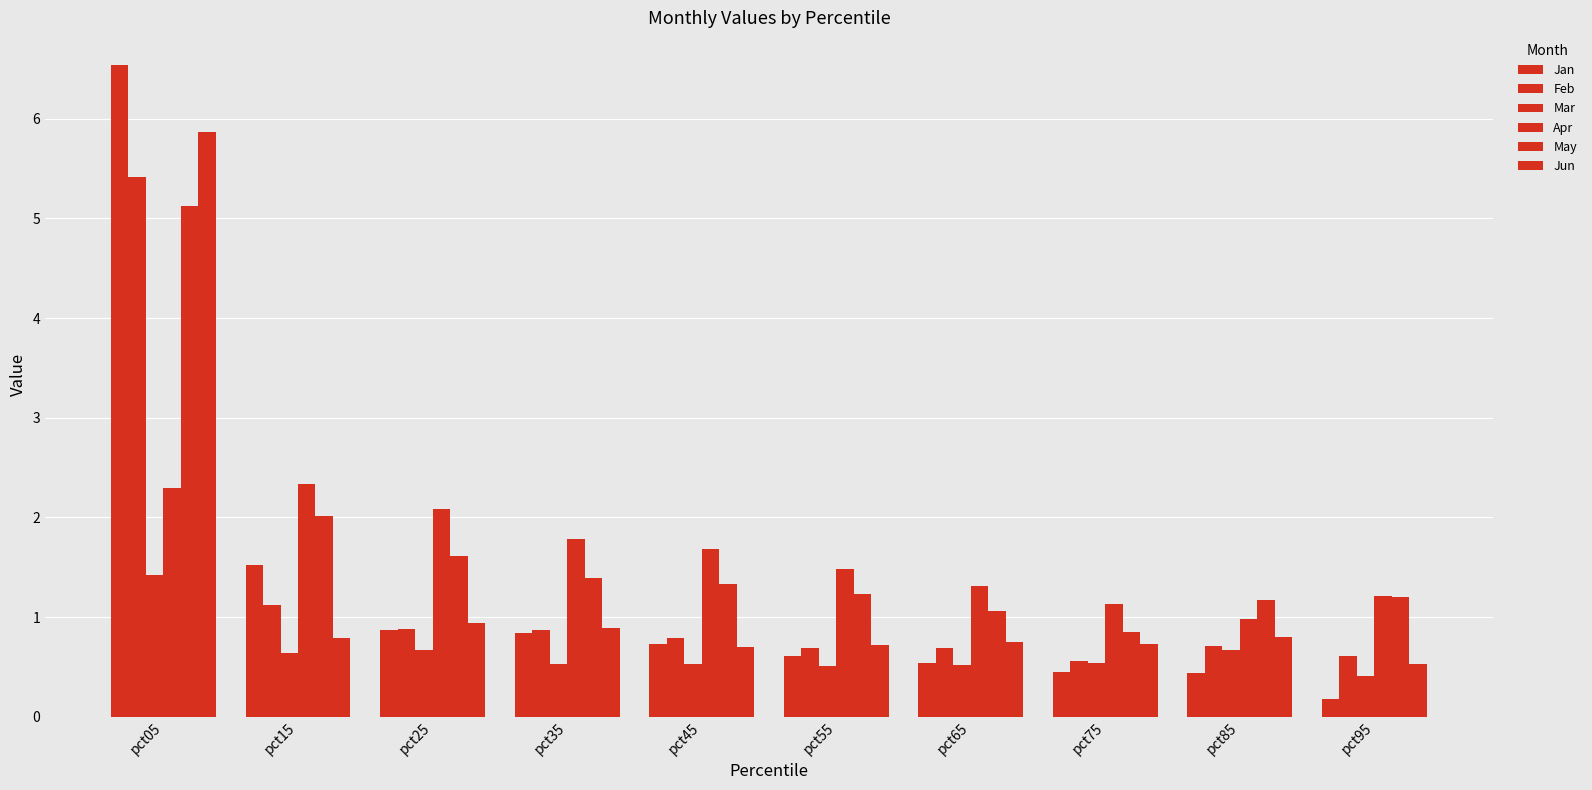

Which series has the largest total across all categories?

May